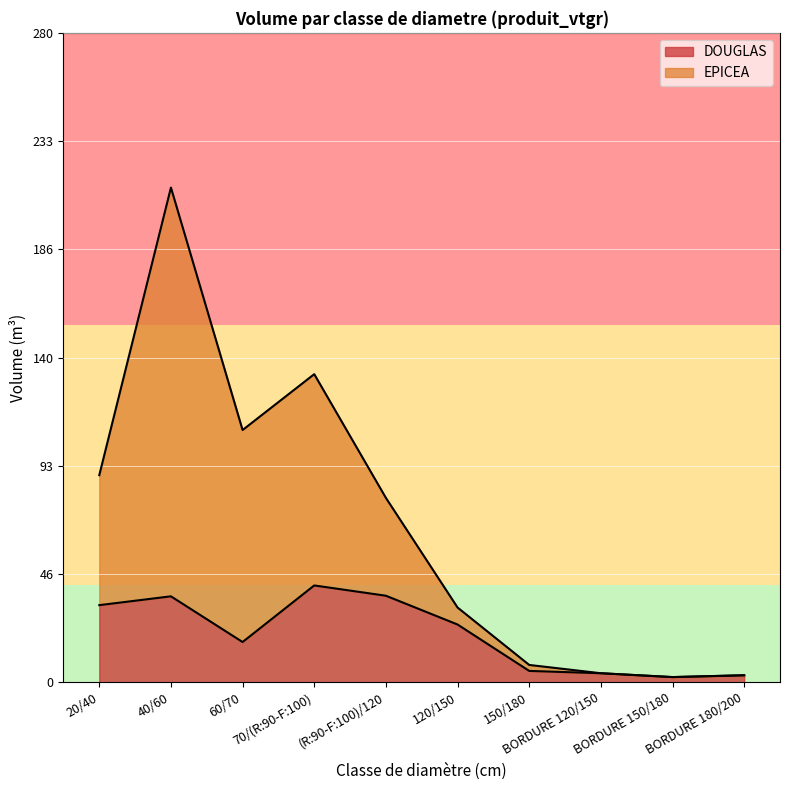

Where is the first local minimum for DOUGLAS?

60/70